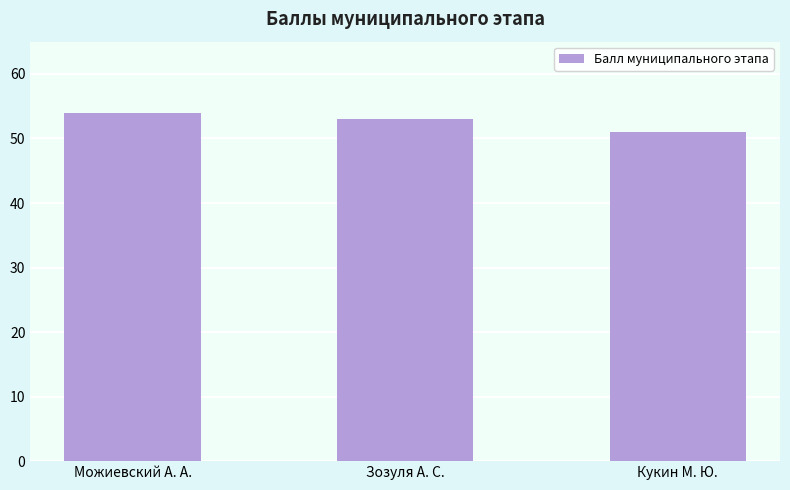

Rank the categories by value from lowest to highest.

Кукин М. Ю., Зозуля А. С., Можиевский А. А.